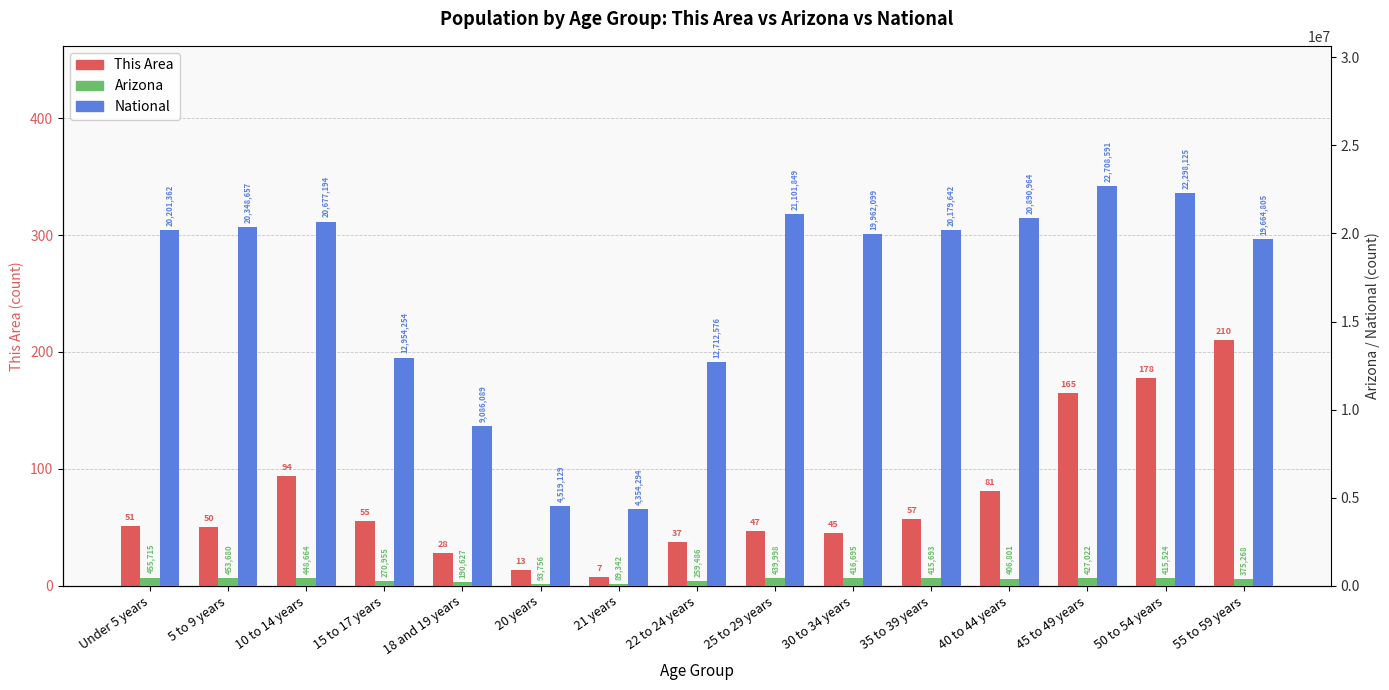

The National series shows 30853796 at 40 to 44 years. True or false?

False